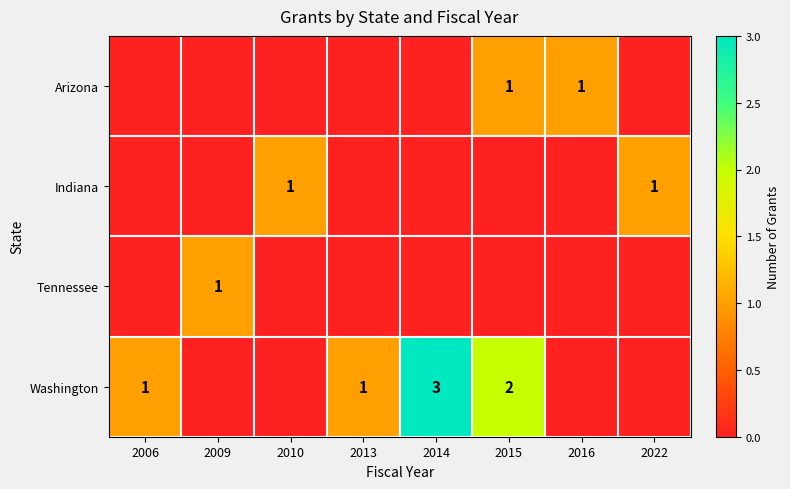

True or false: Indiana has a value of 1 at 2010.

True